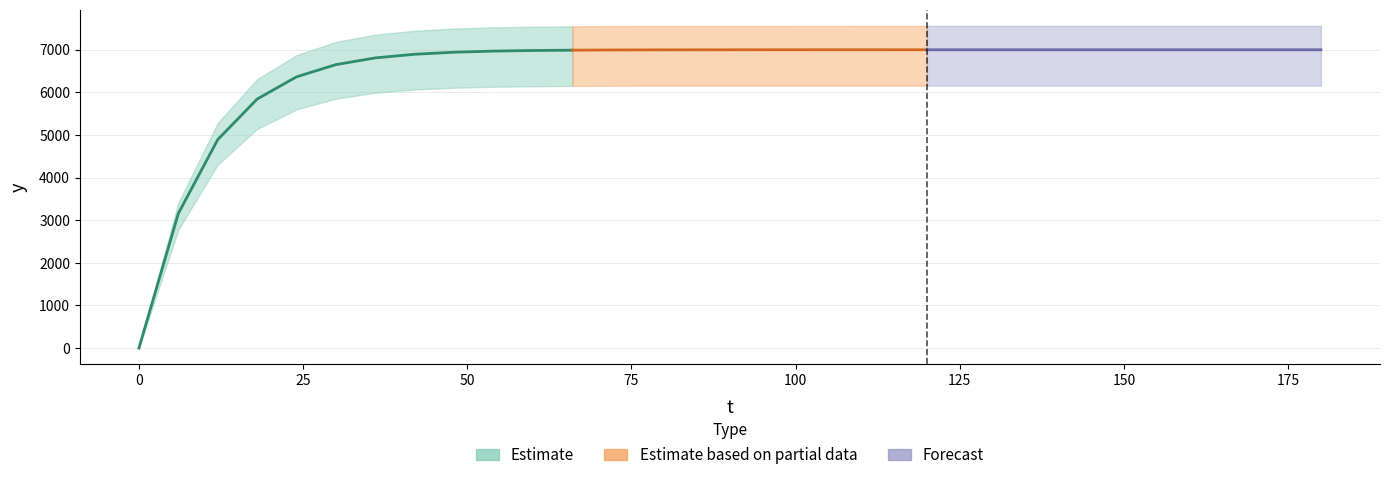

Reading right to left, list all the values displayed in this chart.

180=7000.0	174=7000.0	168=7000.0	162=7000.0	156=7000.0	150=7000.0	144=7000.0	138=7000.0	132=7000.0	126=7000.0	120=7000.0	114=6999.9	108=6999.9	102=6999.7	96=6999.5	90=6999.1	84=6998.4	78=6997.1	72=6994.8	66=6990.5	60=6982.6	54=6968.4	48=6942.4	42=6895.0	36=6808.7	30=6651.5	24=6365.0	18=5842.9	12=4891.6	6=3158.3	0=0.0